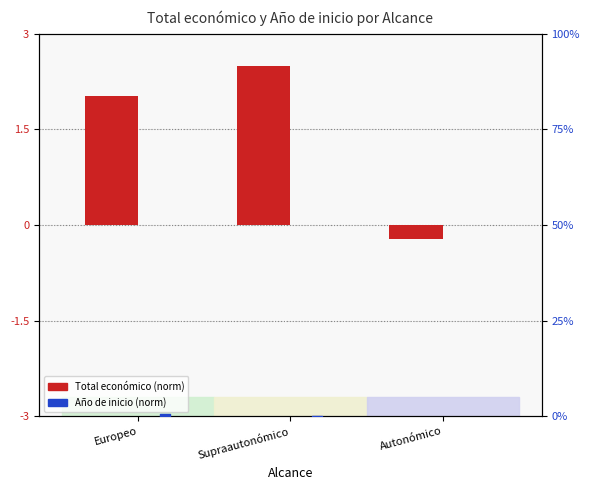

Which series reaches the minimum Y coordinate?

Año de inicio (norm)